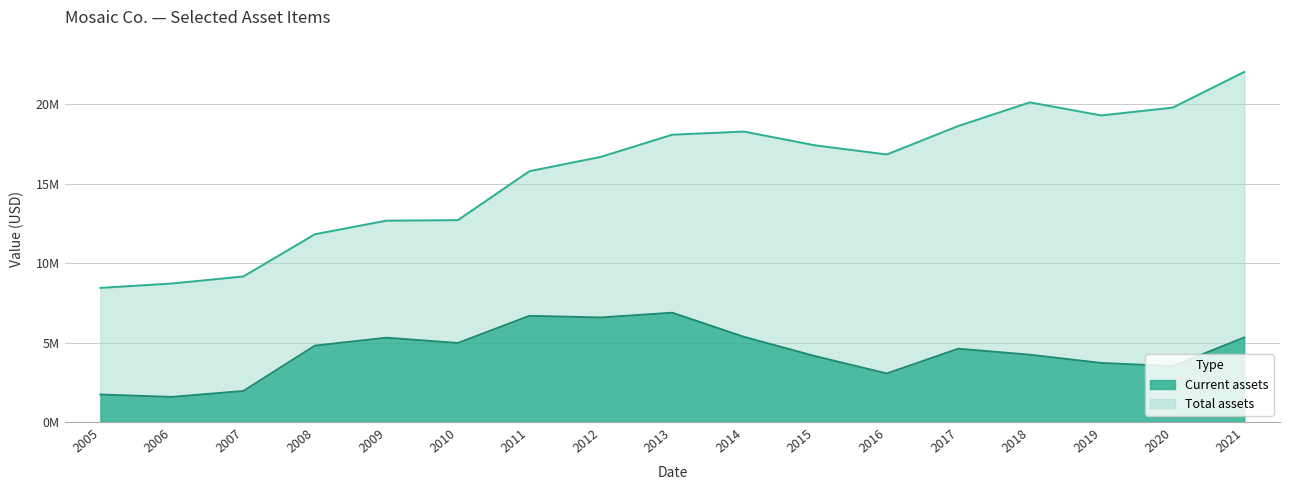

Which category has the lowest value across all series?

2006